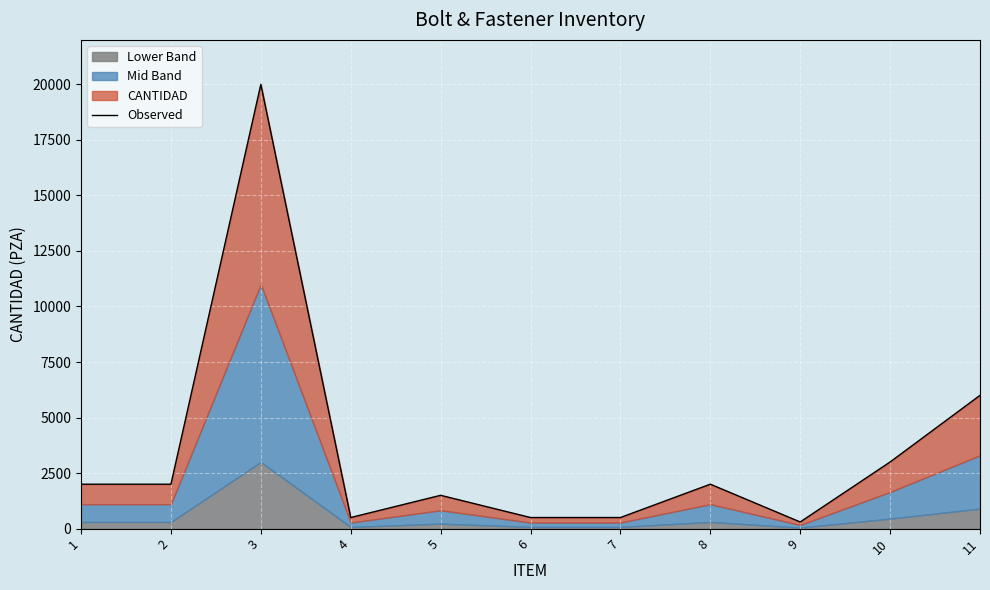

Does the chart display data point markers on the line(s)?

No